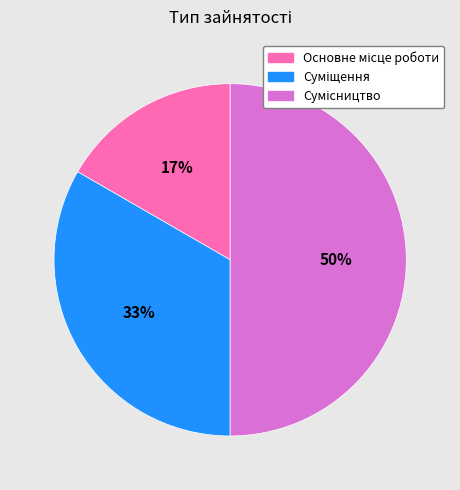

To the nearest percent, what is the average slice percentage?

33%